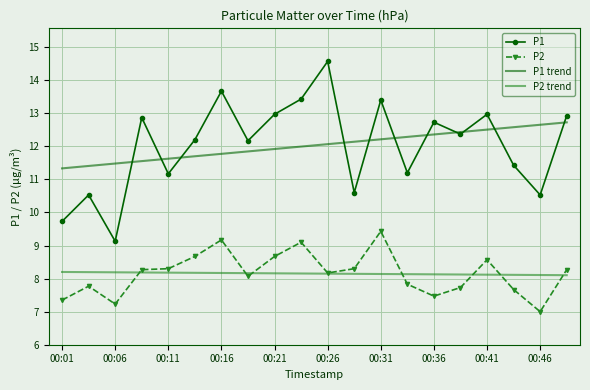

Which series has the widest spread of values?

P1